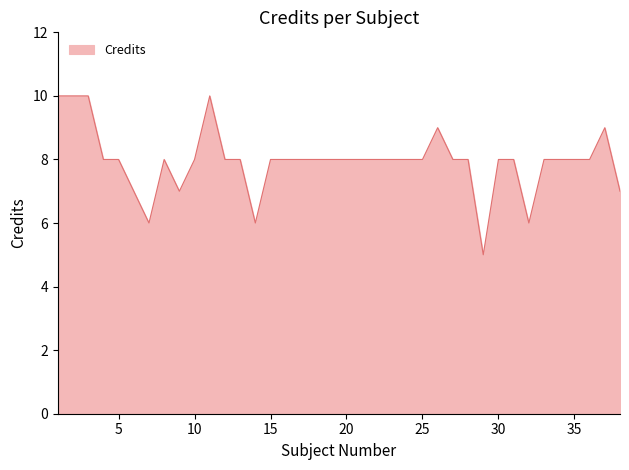

What is the difference between the maximum and minimum values?

5